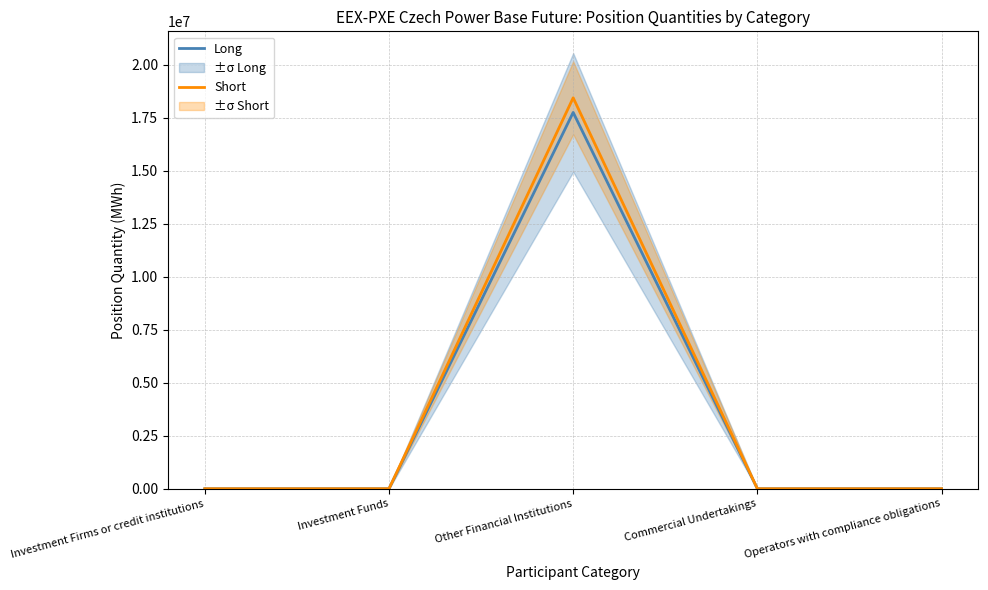

At which category does Long reach its first local peak?

Other Financial Institutions